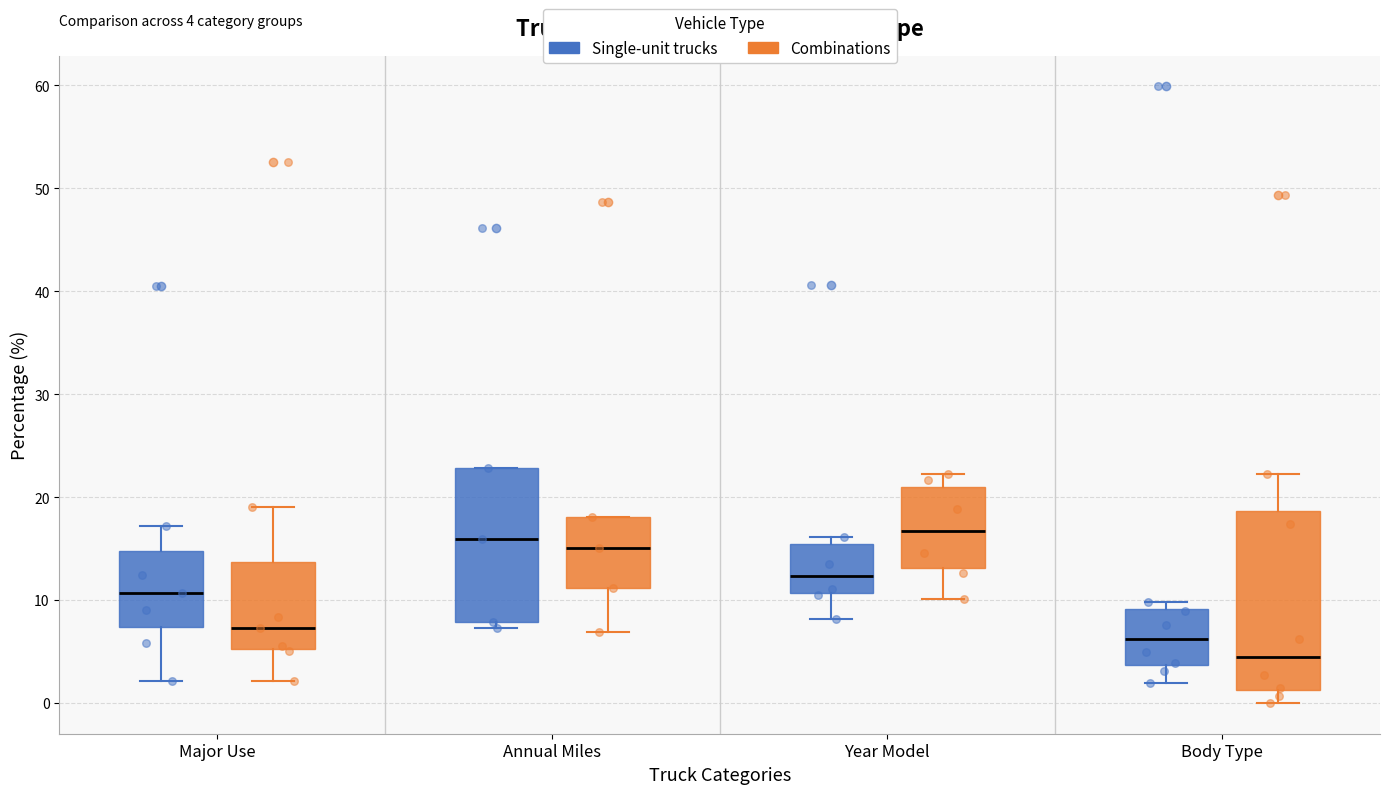

Comparing the boxes themselves (not the whiskers), which one is the tallest?

Body Type (Combinations)